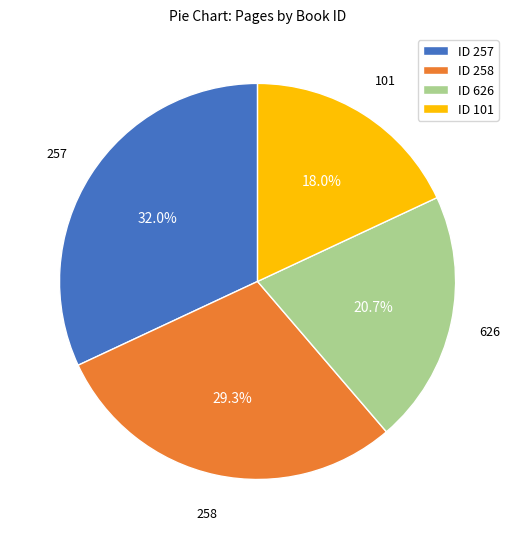

Approximately how many times larger is the value at ID 258 compared to ID 257?

0.9